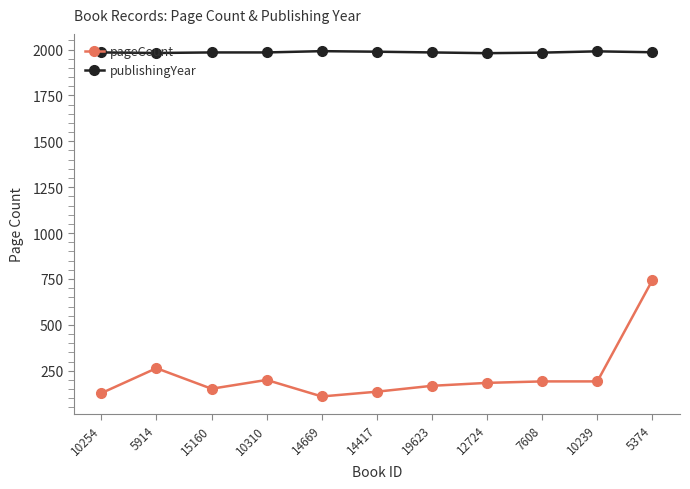

What is the sum of the publishingYear values at 10254 and 12724?

3964